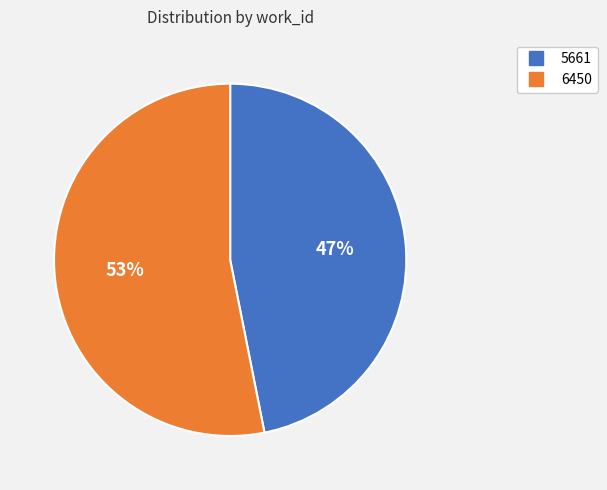

To the nearest percent, what portion does 6450 represent?

53%